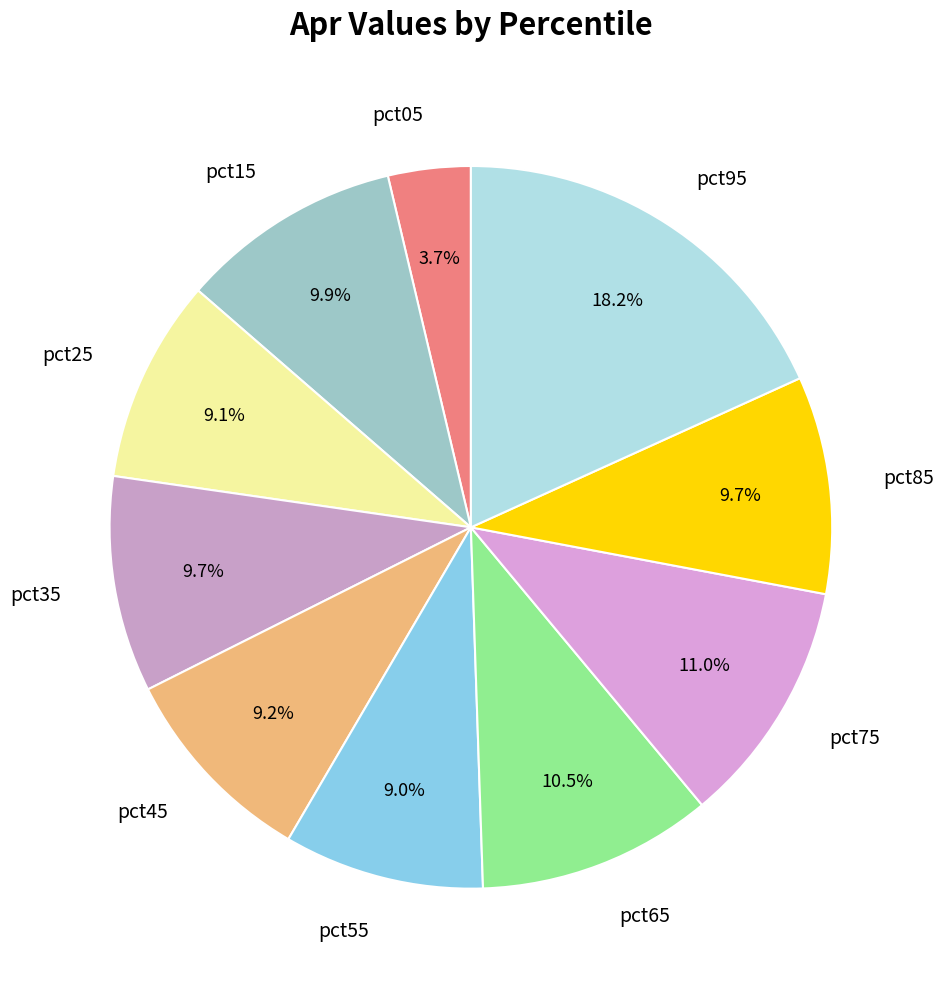

Is it true that pct95 is 6% of the pie?

False